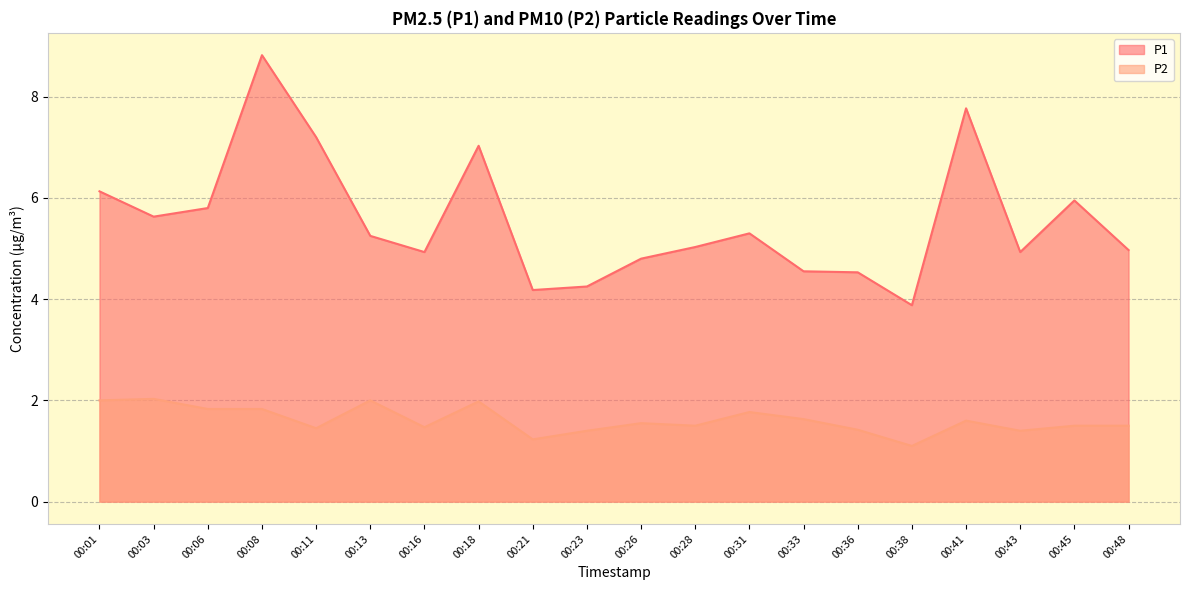

What is the value of the P1 point at the 16th from the left?

3.9